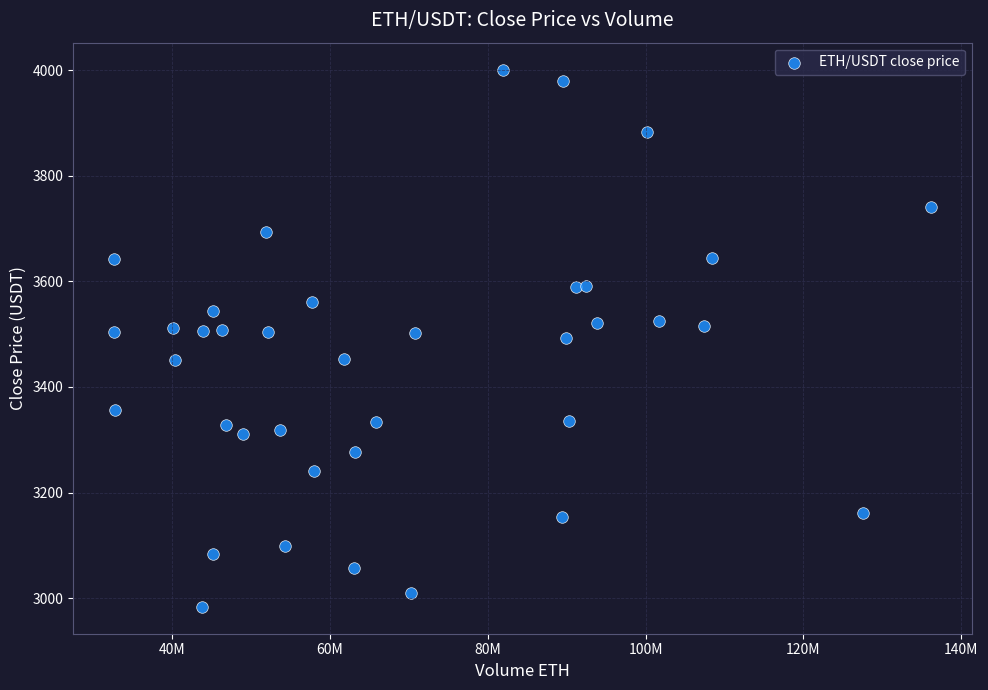

What is the range of X values (max minus min)?

103532082.6